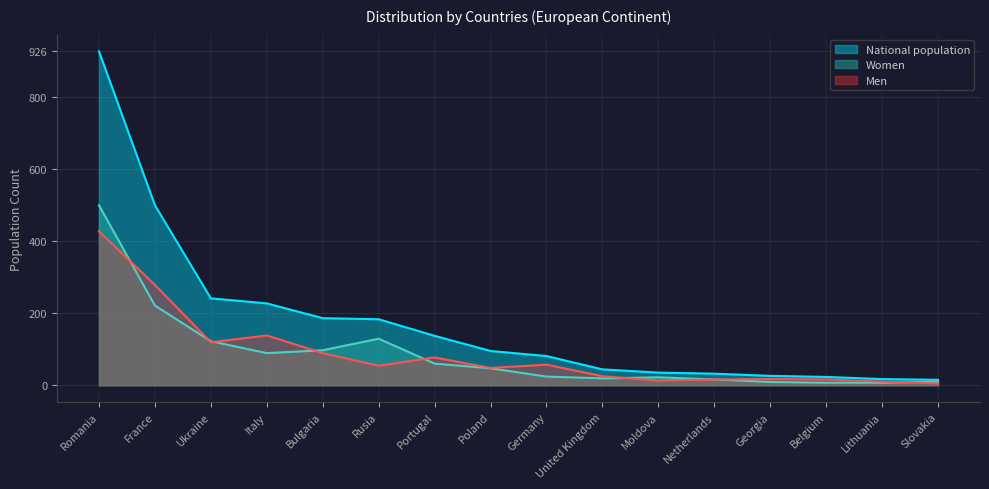

What is the difference between the Women values at Lithuania and Moldova?

15